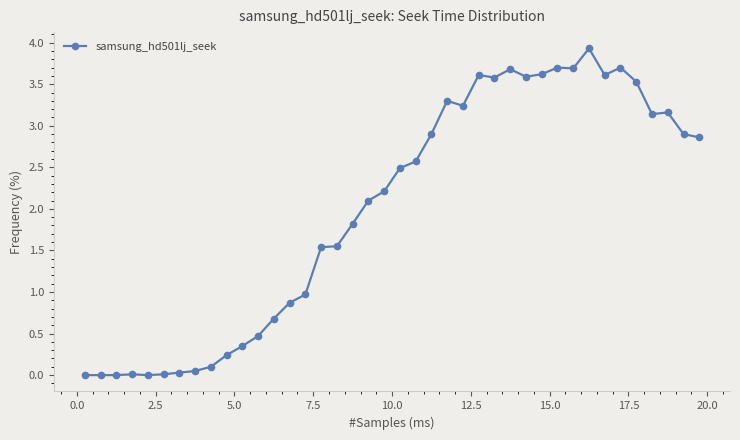

How many series are shown in this chart?

1